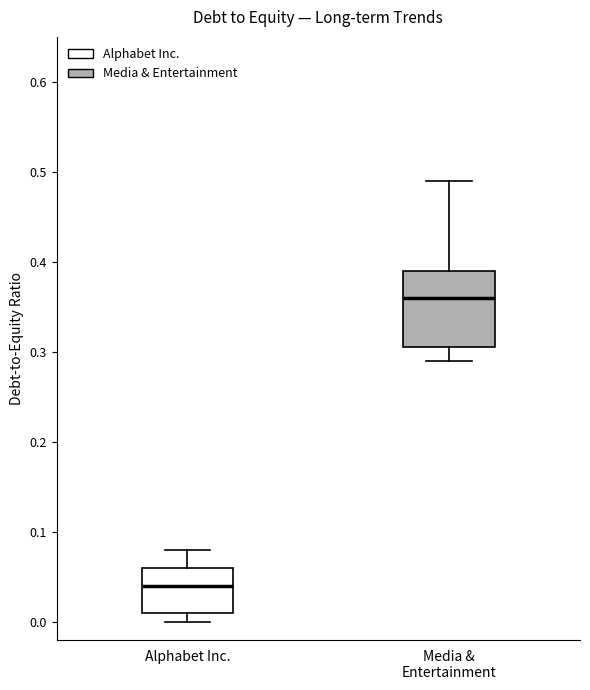

Reading left to right, read every box against the y-axis: the position of its median line, the range the box covers, and the ends of its whiskers. The values are not printed on the chart, so give them approximately, as read against the axis.

Alphabet Inc.: median 0.04, box 0.01 to 0.06, whiskers 0.00 to 0.08
Media & Entertainment: median 0.36, box 0.31 to 0.39, whiskers 0.29 to 0.49